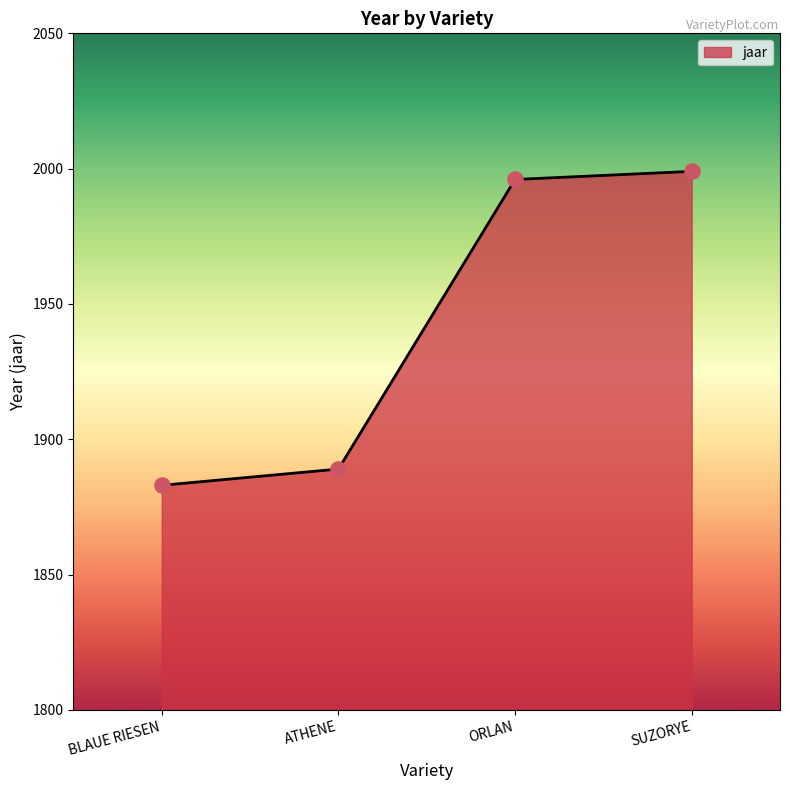

What is the ratio of the value at ORLAN to the value at BLAUE RIESEN?

1.1